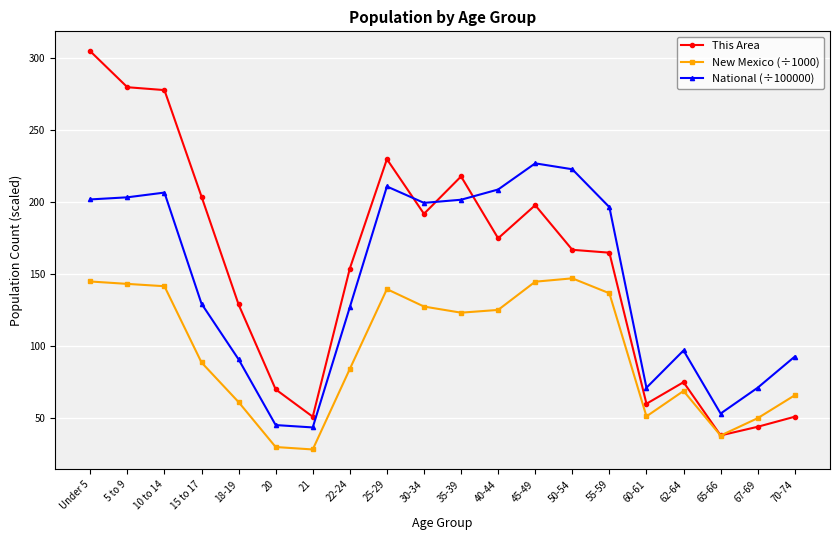

How many series are shown in this chart?

3